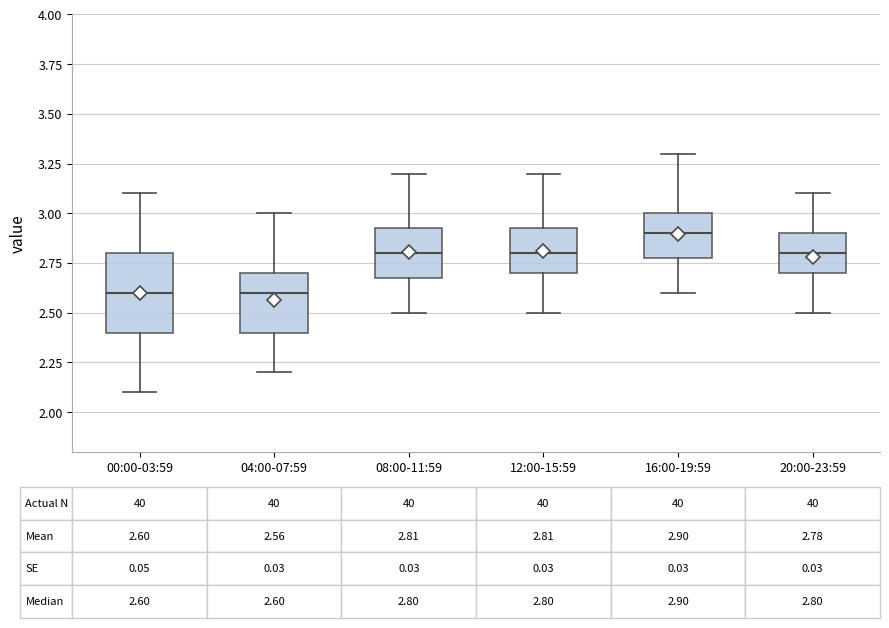

Comparing the boxes themselves (not the whiskers), which one is the tallest?

00:00-03:59